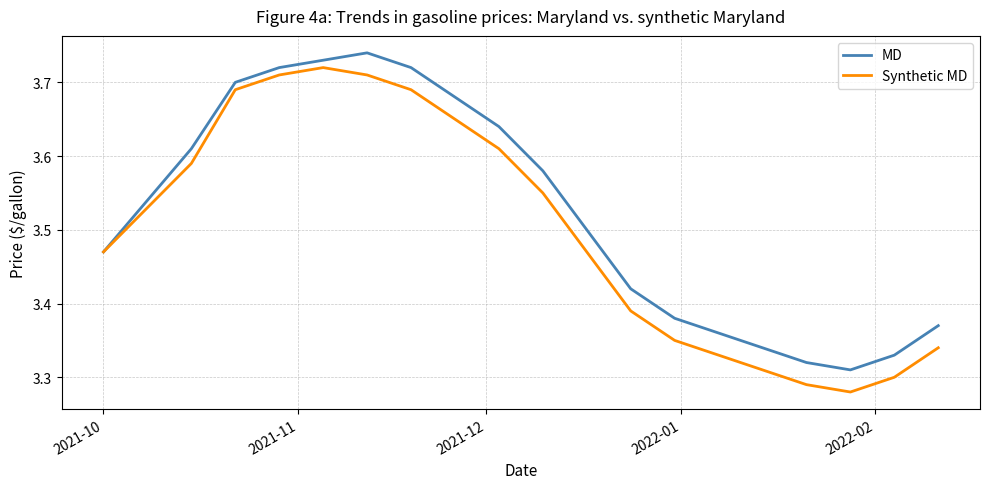

Rank the series by their average value, from lowest to highest.

Synthetic MD, MD